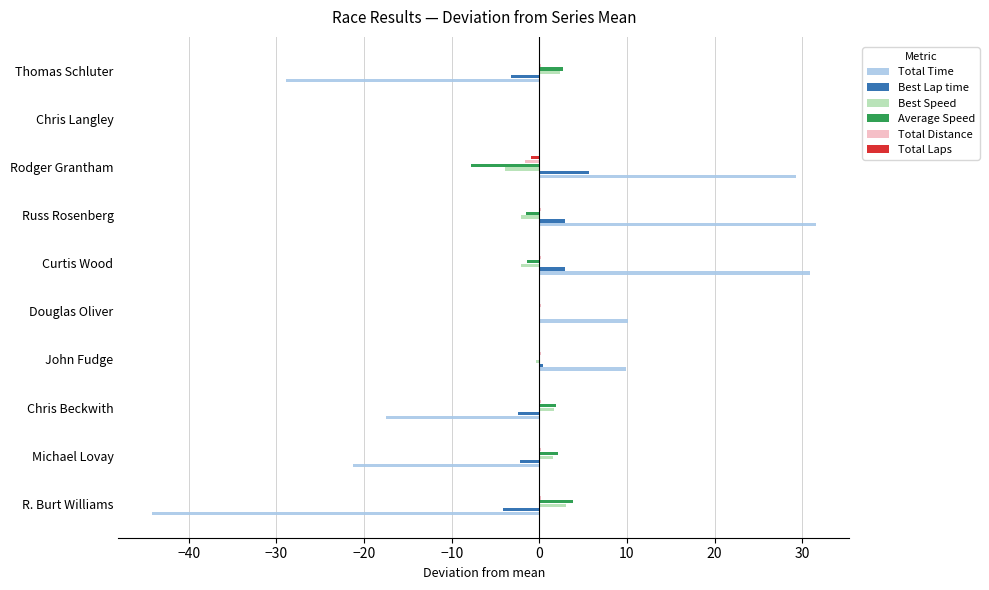

How many series are shown in this chart?

6